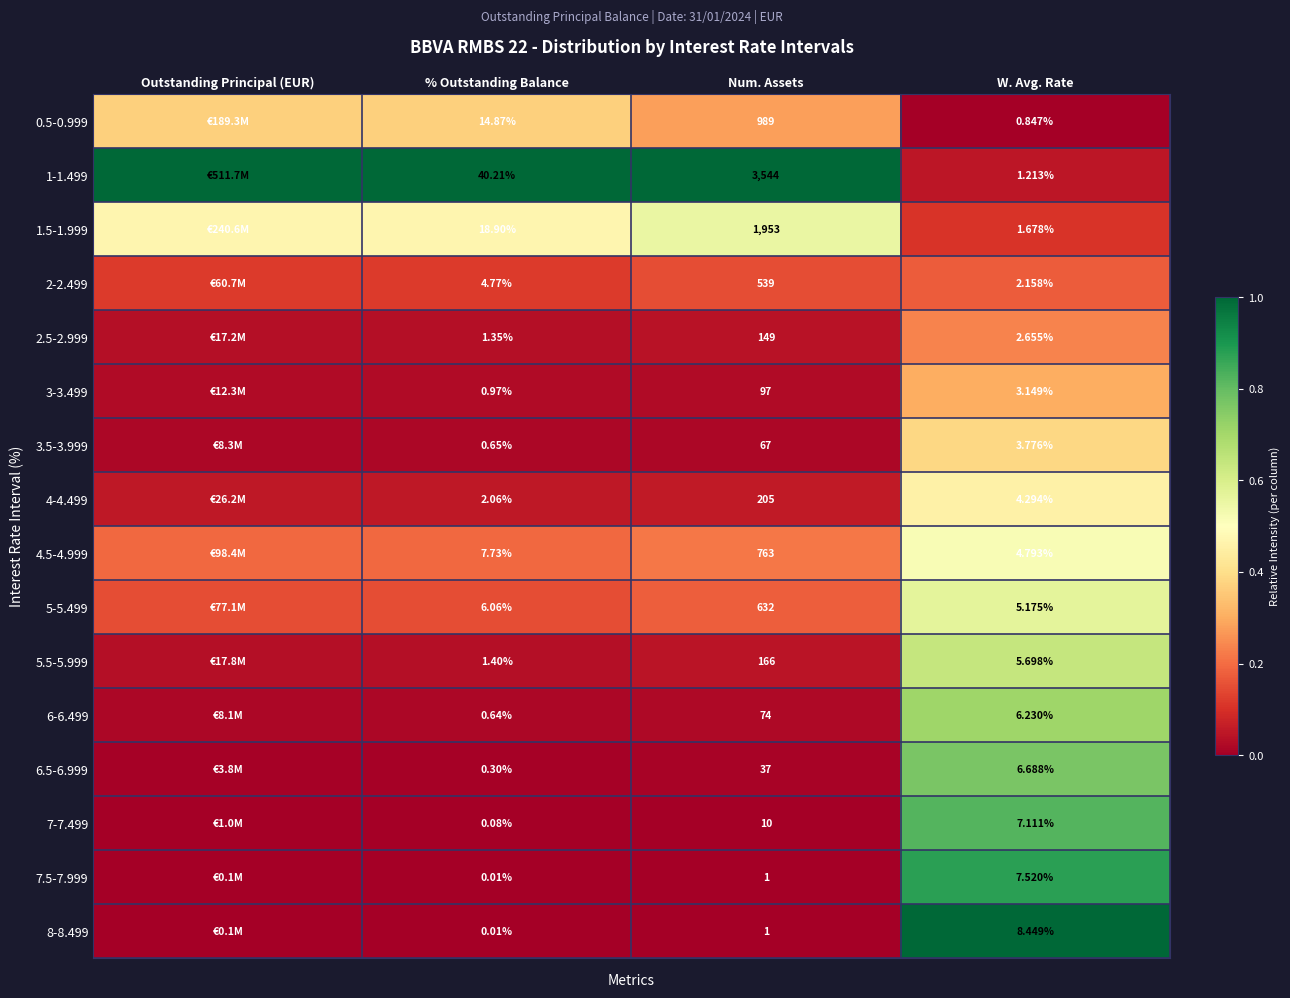

True or false: 2-2.499 has a value of 0.2 at W. Avg. Rate.

True